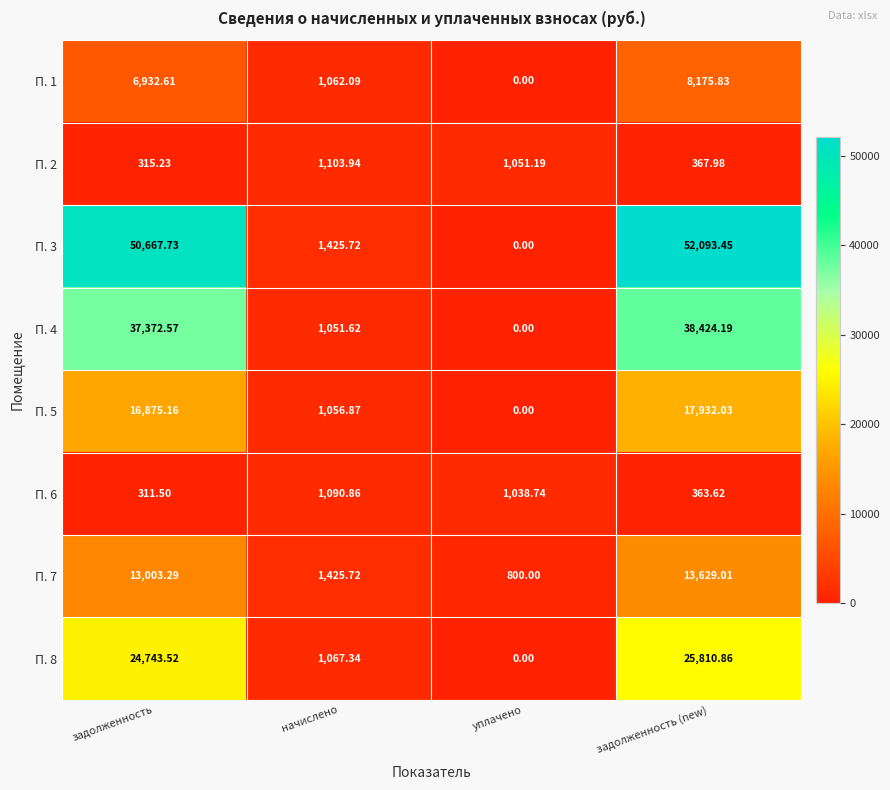

Is the value of П. 5 at начислено greater than the value of П. 3 at уплачено?

Yes